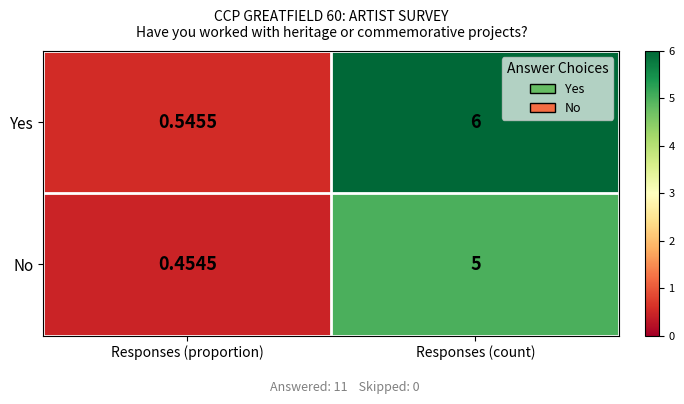

Which series has the largest total across all categories?

Yes